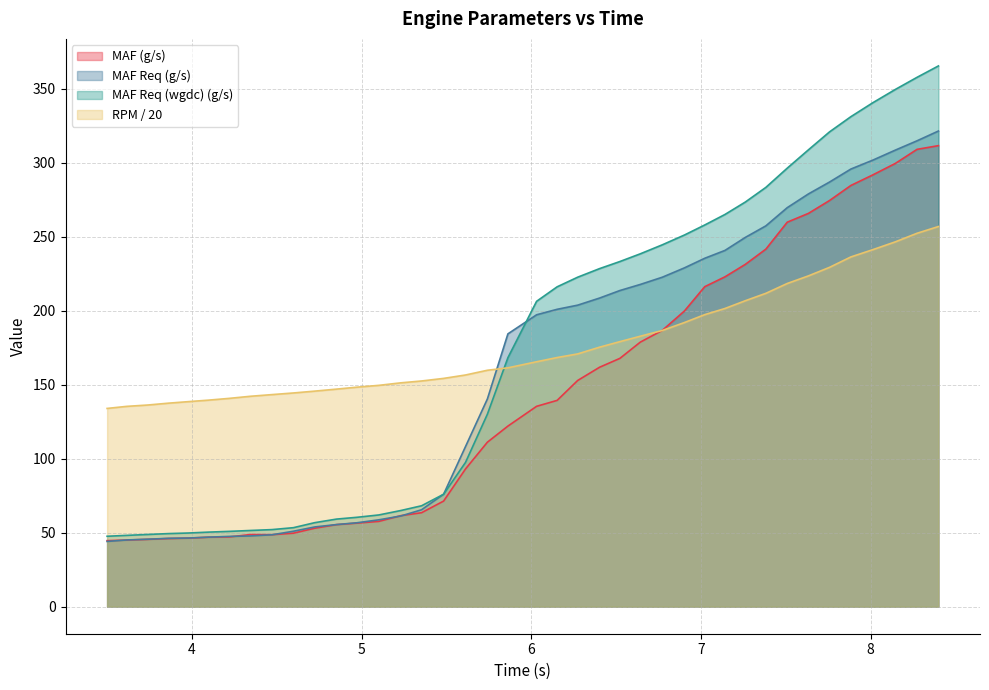

Which series has the widest spread of values?

MAF Req (wgdc) (g/s)